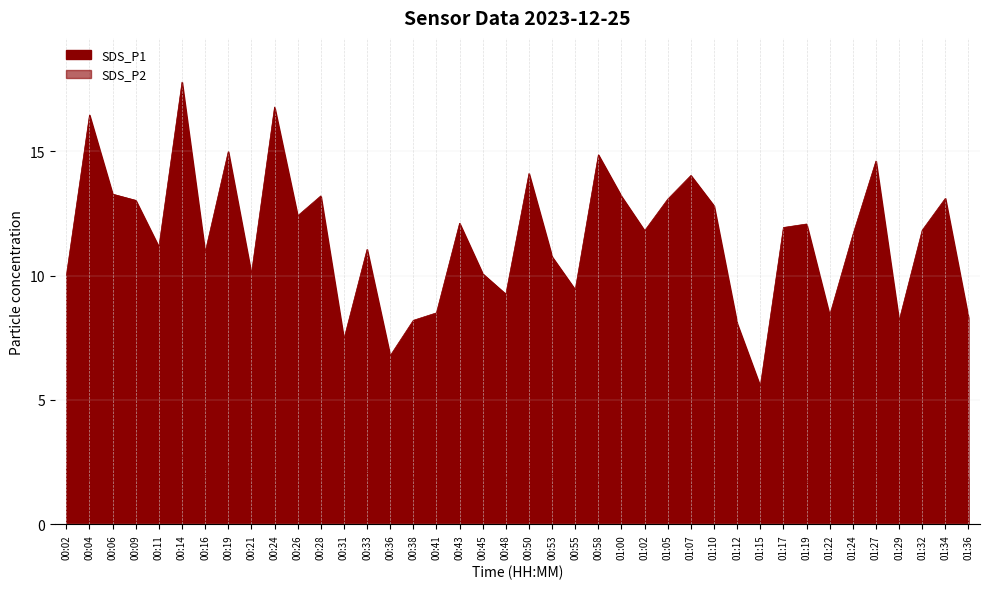

Where is the first local maximum for SDS_P1?

00:04